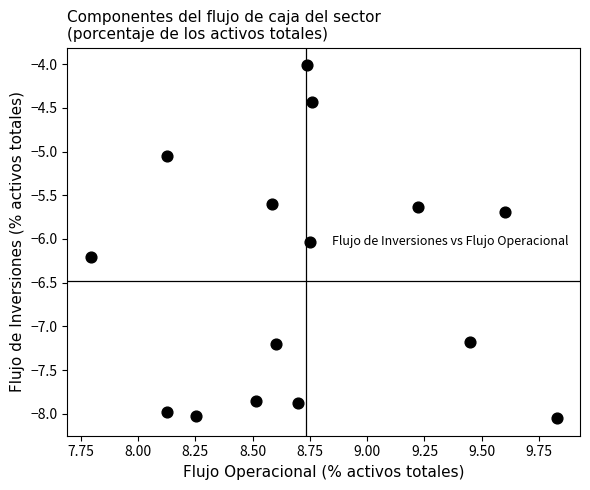

What is the range of Y values (max minus min)?

4.0